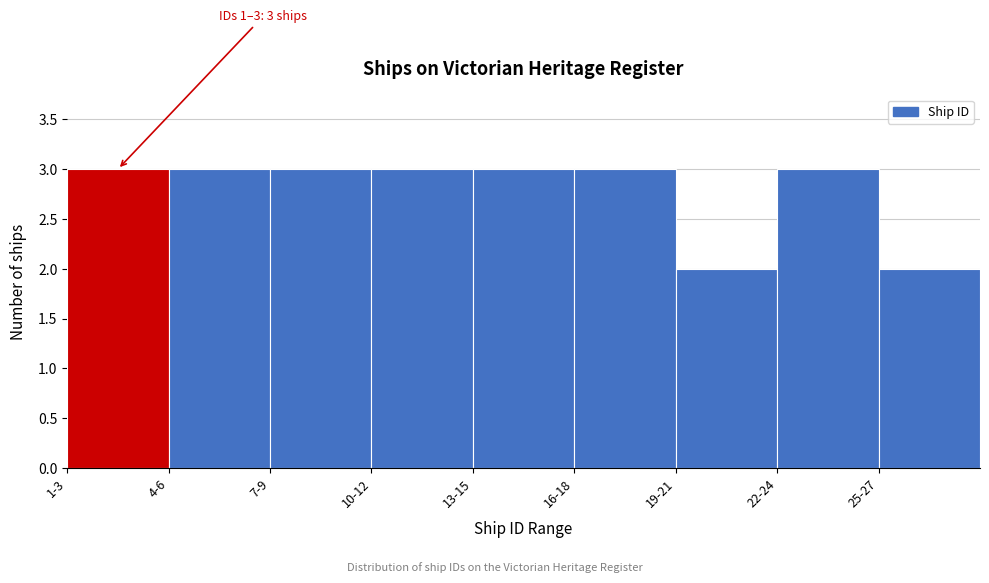

Reading left to right, extract all data points from this chart.

3	3	3	3	3	3	2	3	2